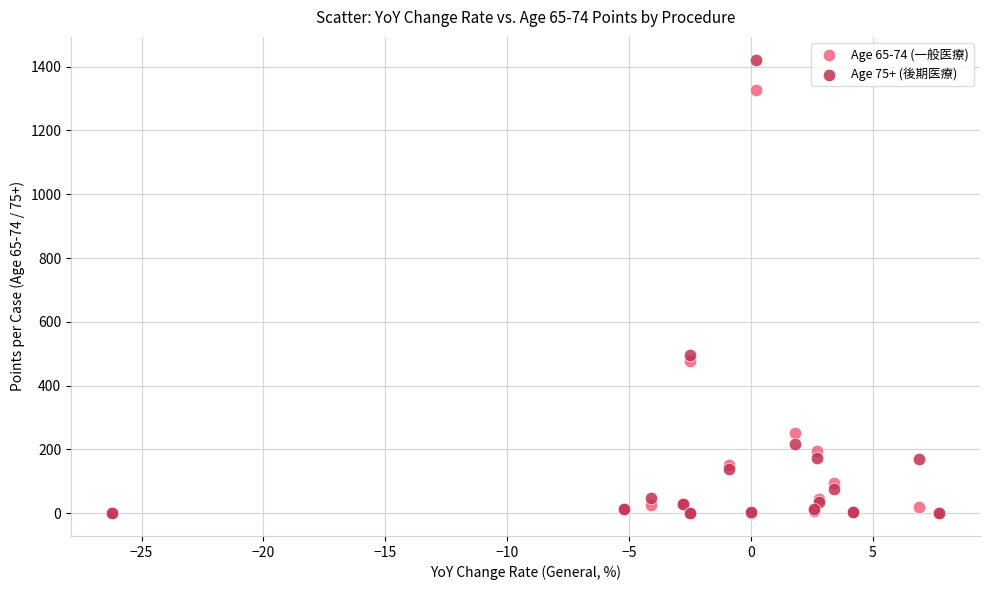

Across all series, what Y value is closest to 711?

497.1